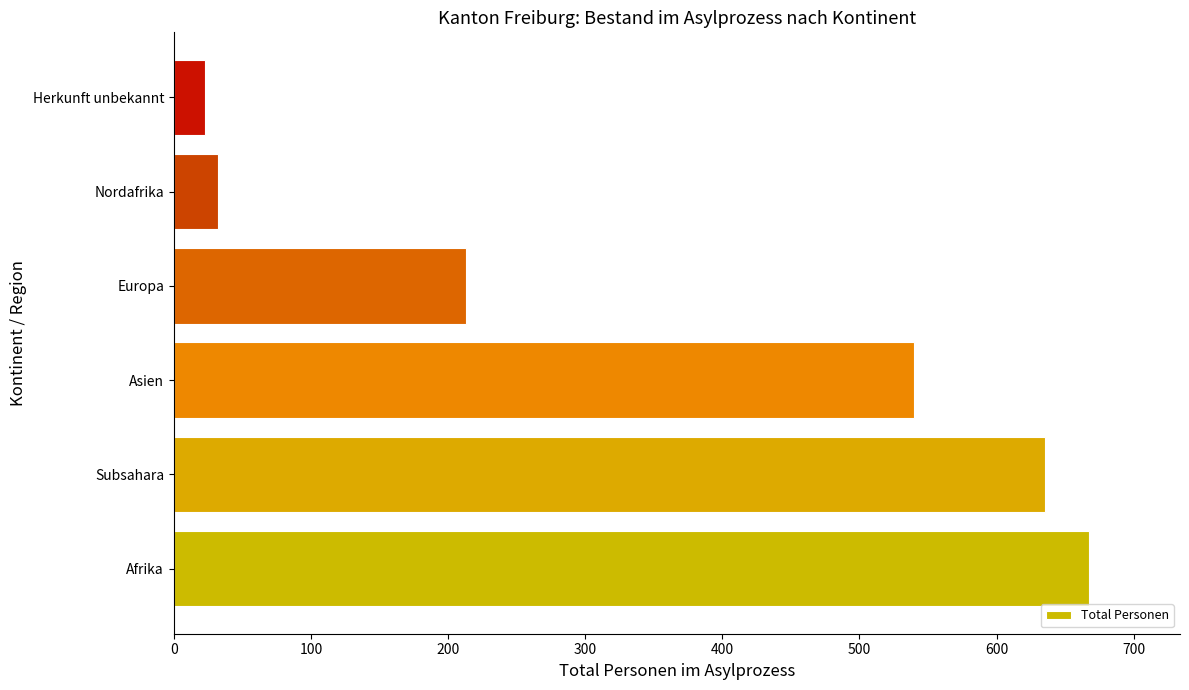

The chart shows a value of 667 at Afrika. True or false?

True